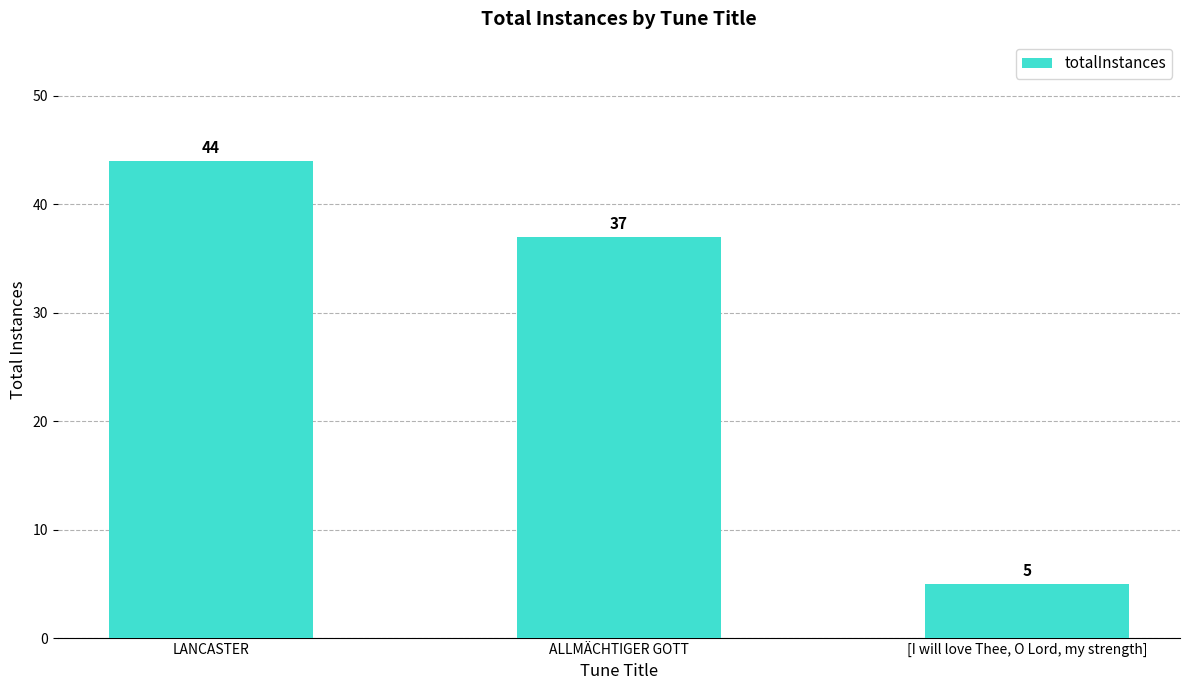

At which label does the data first exceed 37?

LANCASTER